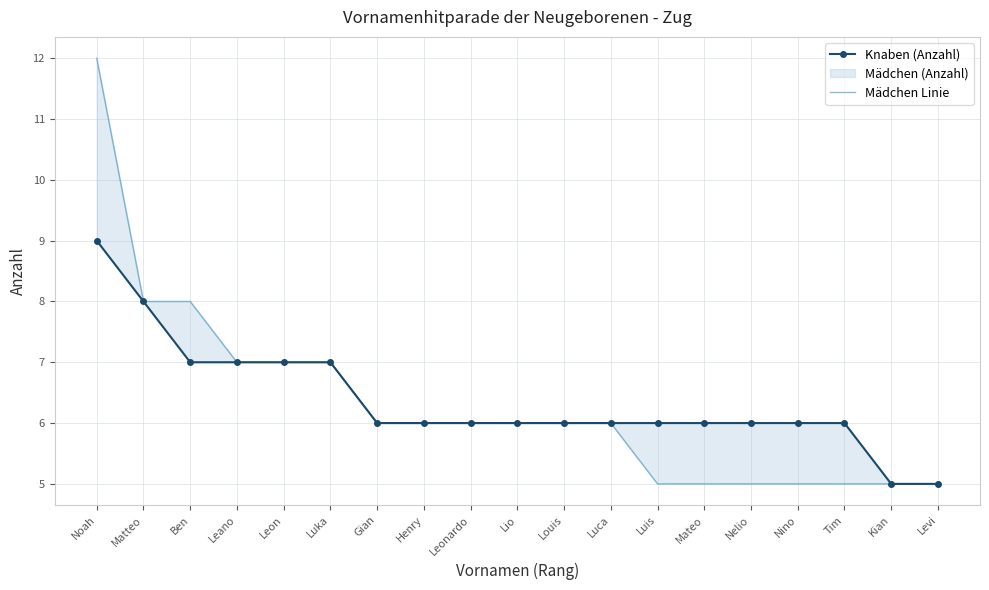

Where does the Mädchen Linie series first go above 6?

Noah